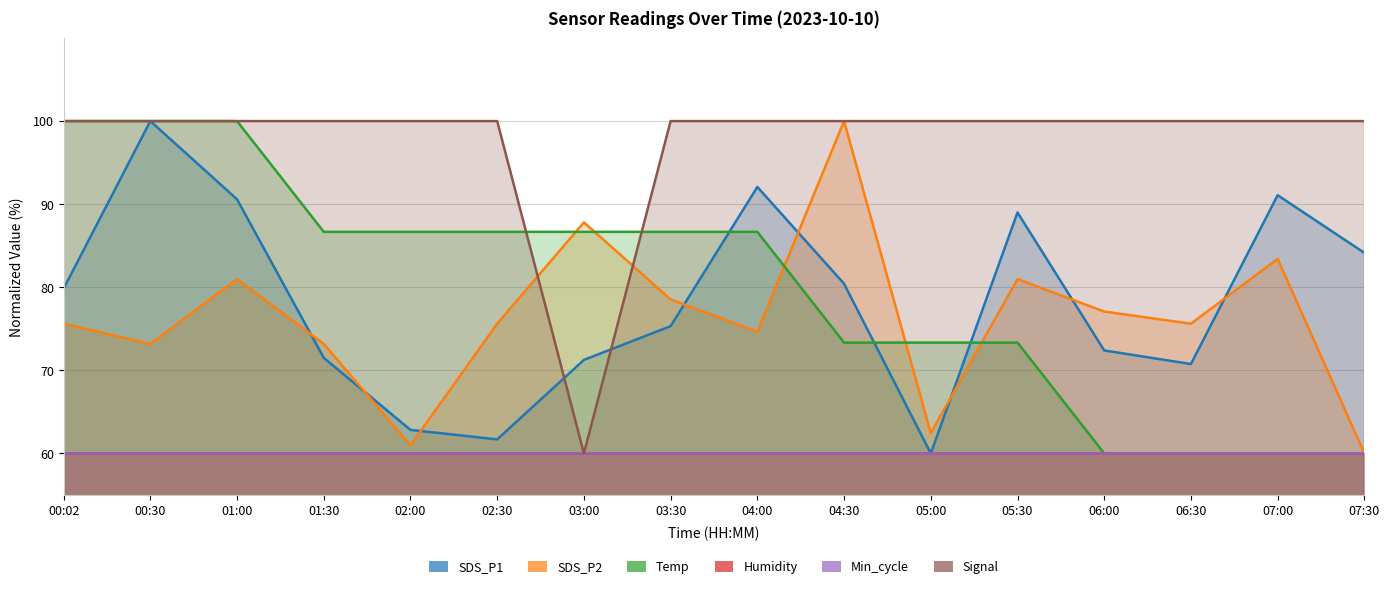

True or false: SDS_P2 has a value of 127.9 at 03:00.

False